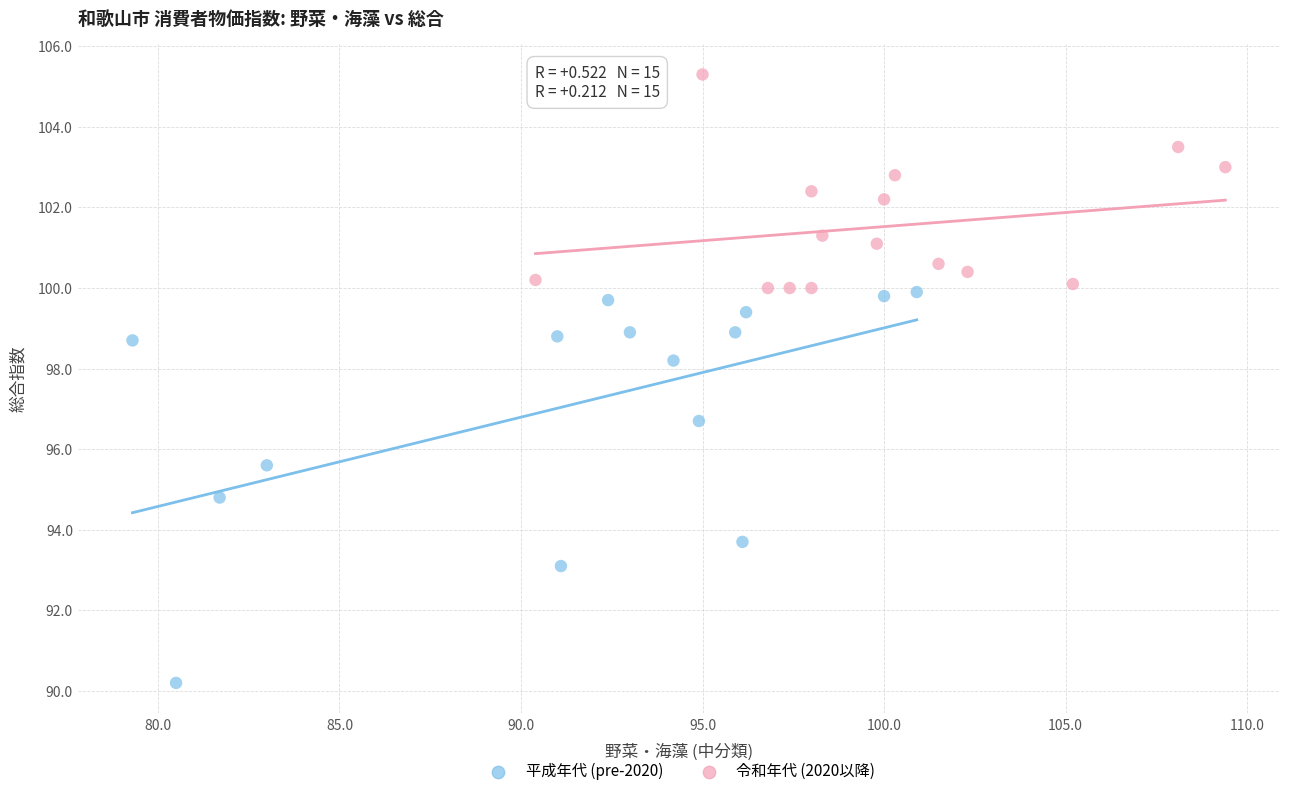

Which series has the largest Y range (max minus min)?

平成年代 (pre-2020)